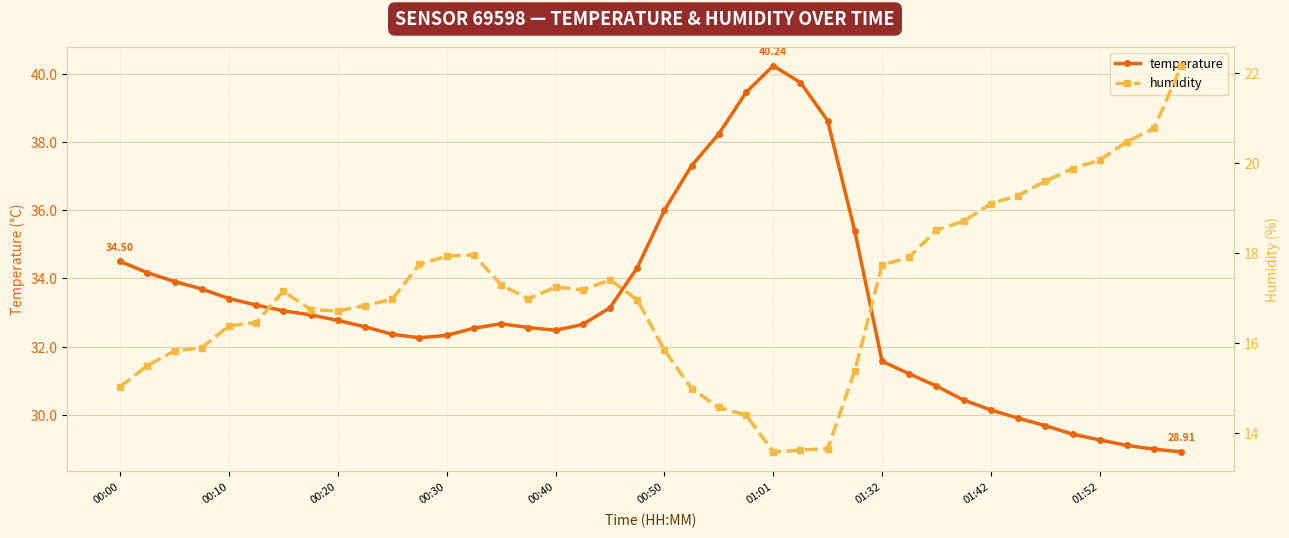

How many interior local peaks does the temperature series have?

2